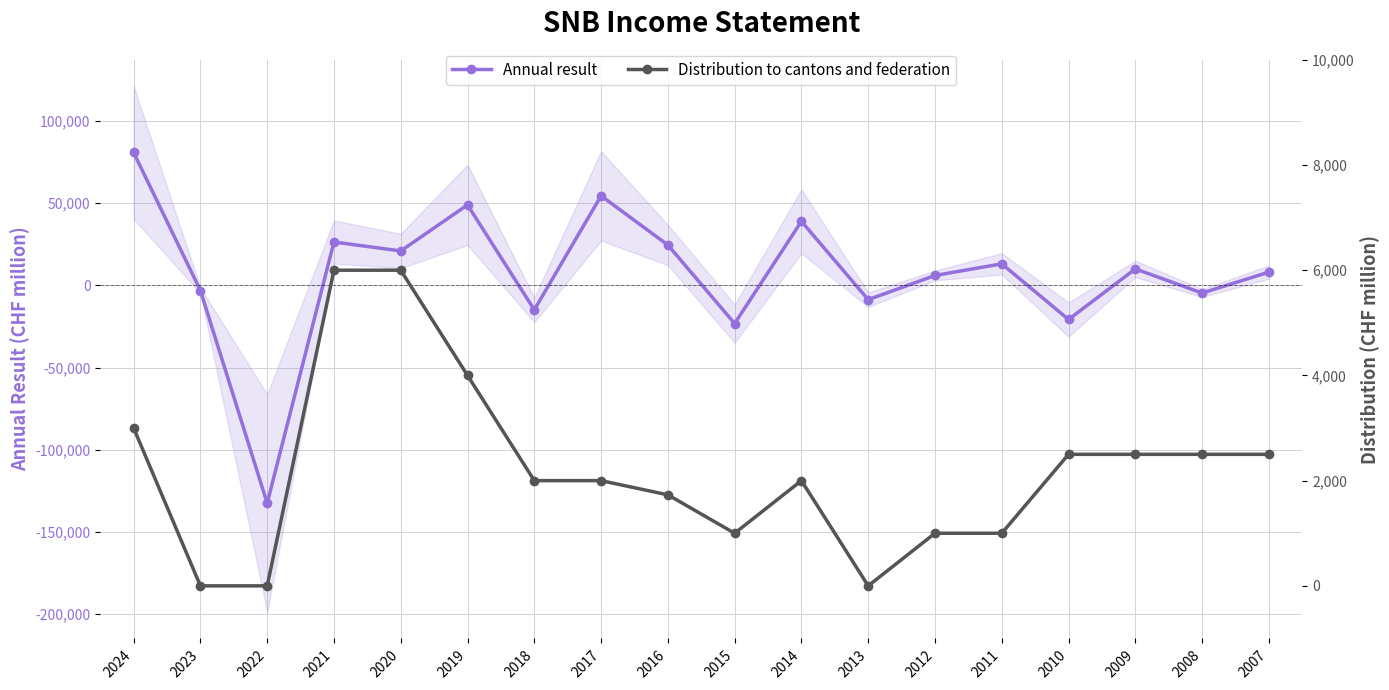

List the series in order of their peak value, highest first.

Annual result, Distribution to cantons and federation